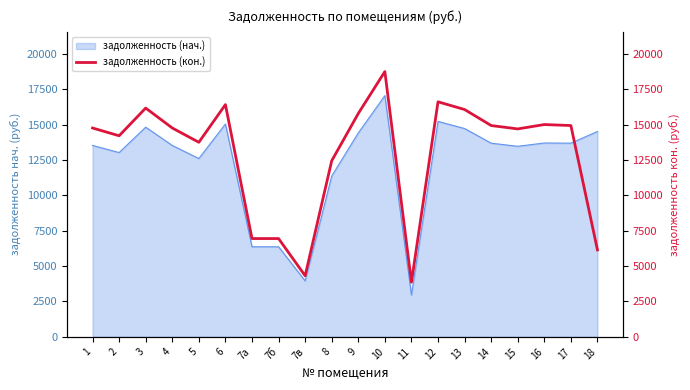

Read the value at 5.

13756.3